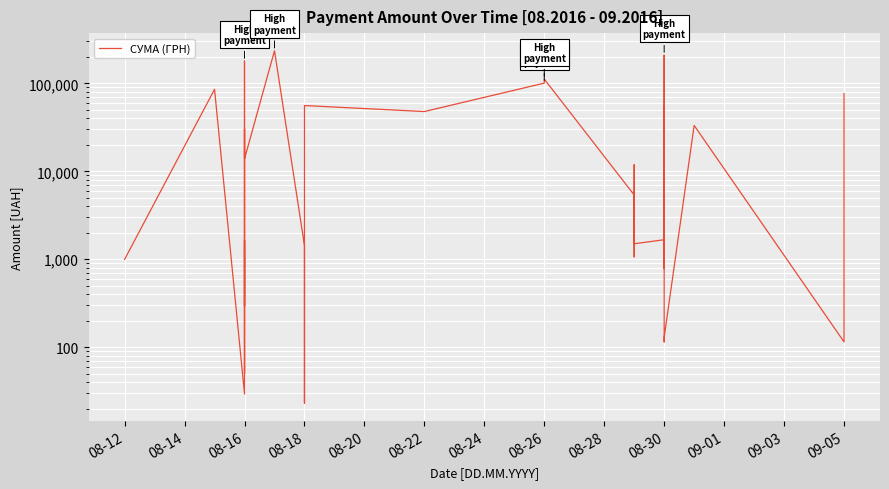

How many series are shown in this chart?

1